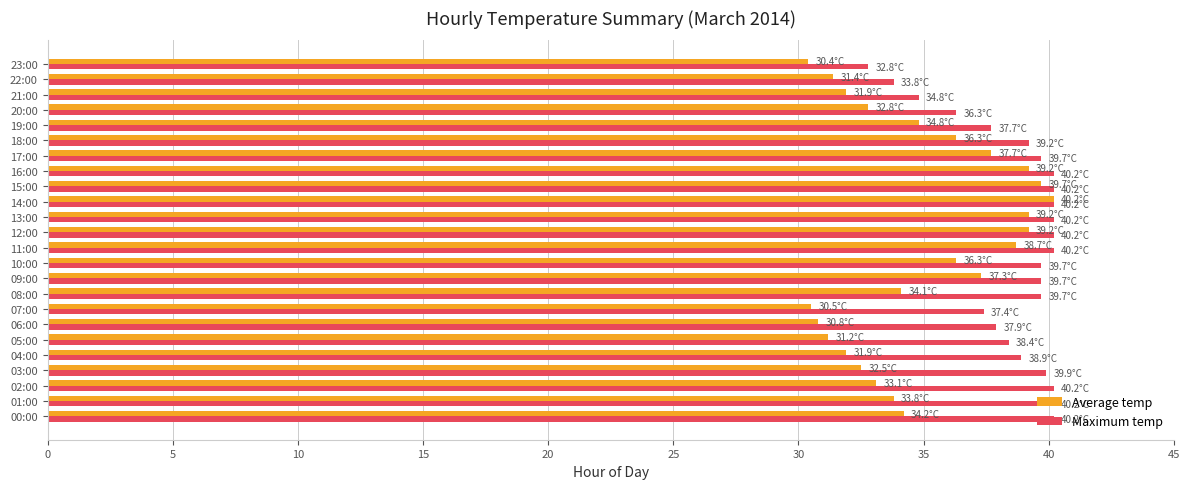

What is the minimum value for Average temp?

30.4